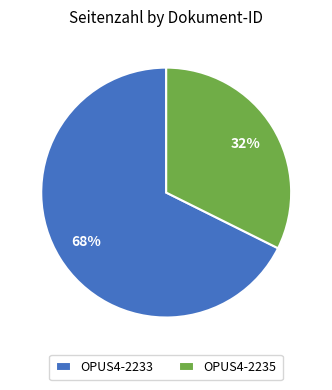

Which slice represents more than half of the pie?

OPUS4-2233